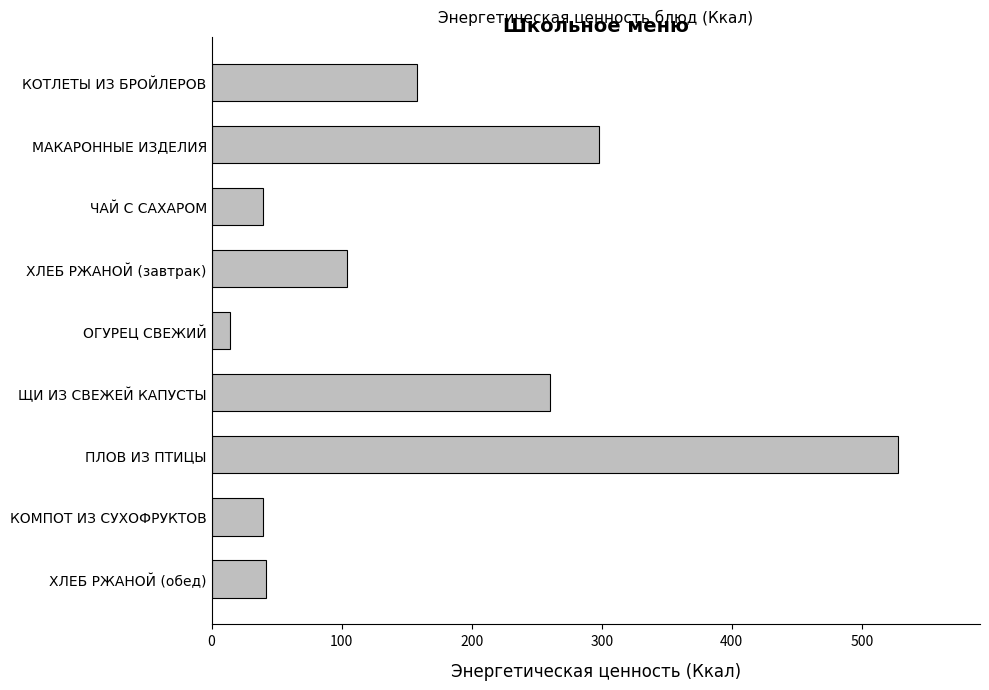

How many bars are there in total?

9